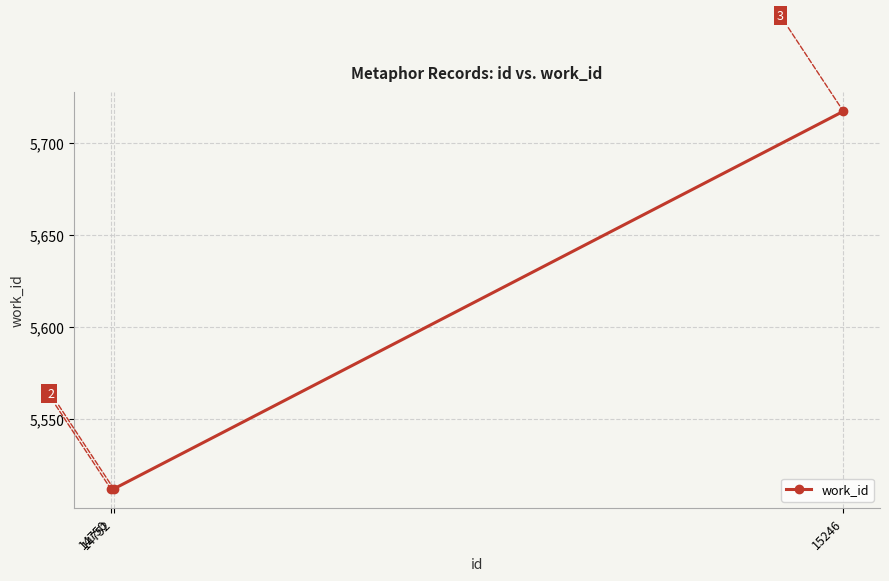

How many values are between 5512 and 5717?

3